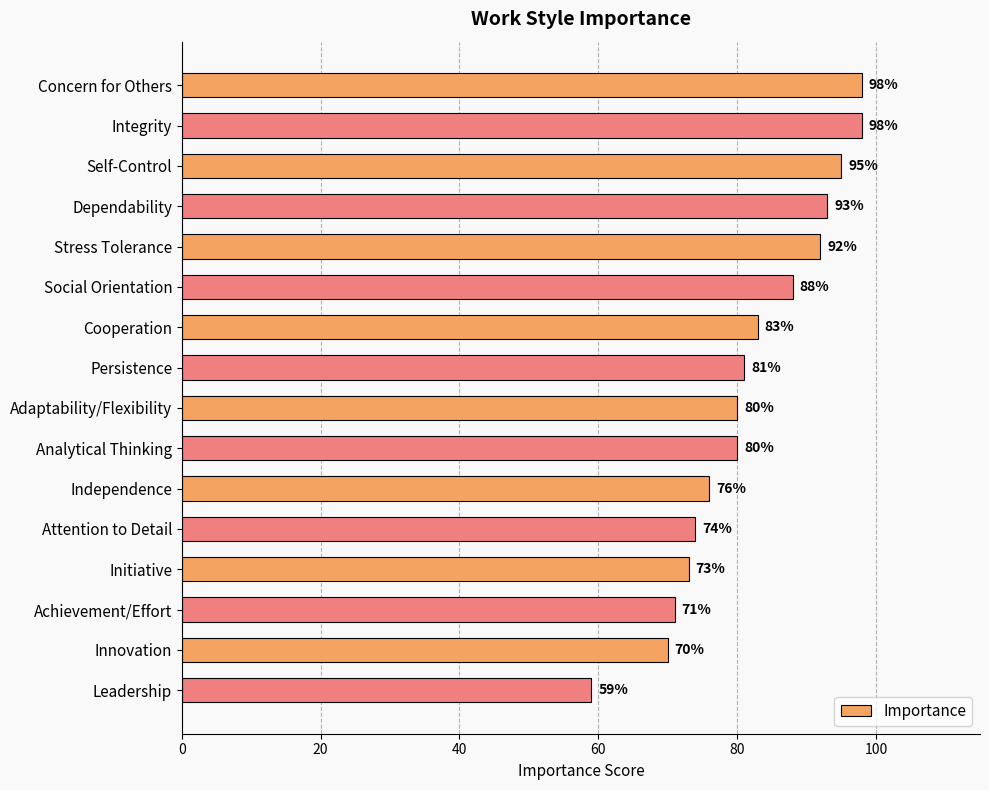

Which has a higher value, Stress Tolerance or Innovation?

Stress Tolerance